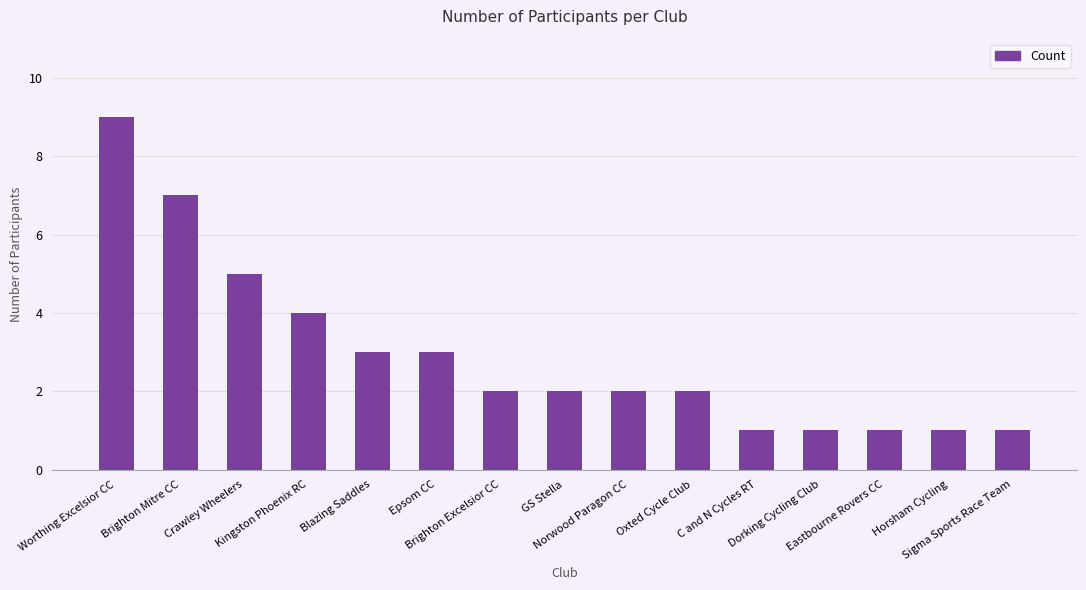

Reading left to right, extract all data points from this chart.

Worthing Excelsior CC=9	Brighton Mitre CC=7	Crawley Wheelers=5	Kingston Phoenix RC=4	Blazing Saddles=3	Epsom CC=3	Brighton Excelsior CC=2	GS Stella=2	Norwood Paragon CC=2	Oxted Cycle Club=2	C and N Cycles RT=1	Dorking Cycling Club=1	Eastbourne Rovers CC=1	Horsham Cycling=1	Sigma Sports Race Team=1